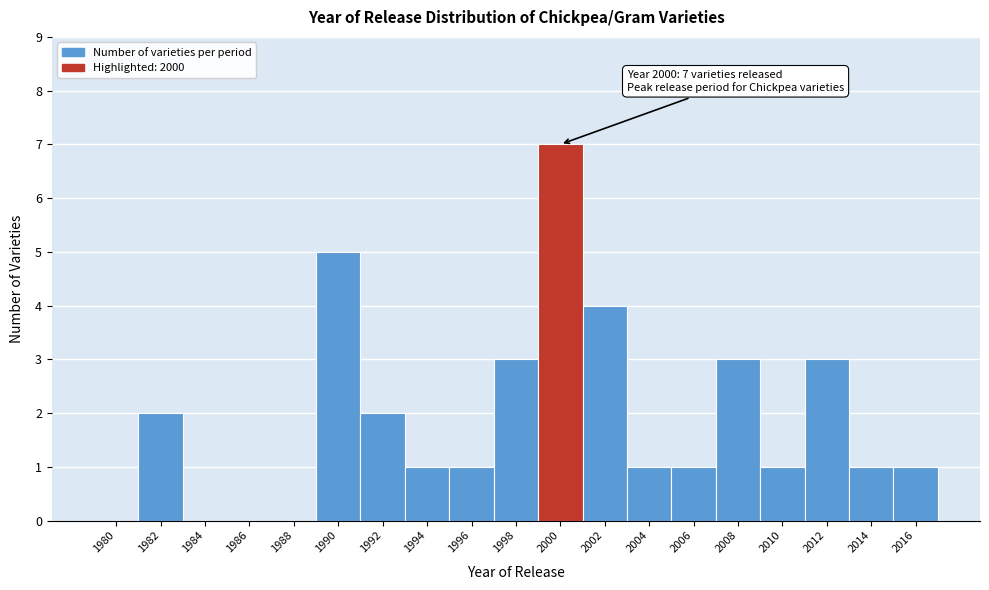

Reading right to left, what are all the values shown in this chart?

2016=1	2014=1	2012=3	2010=1	2008=3	2006=1	2004=1	2002=4	2000=7	1998=3	1996=1	1994=1	1992=2	1990=5	1988=0	1986=0	1984=0	1982=2	1980=0